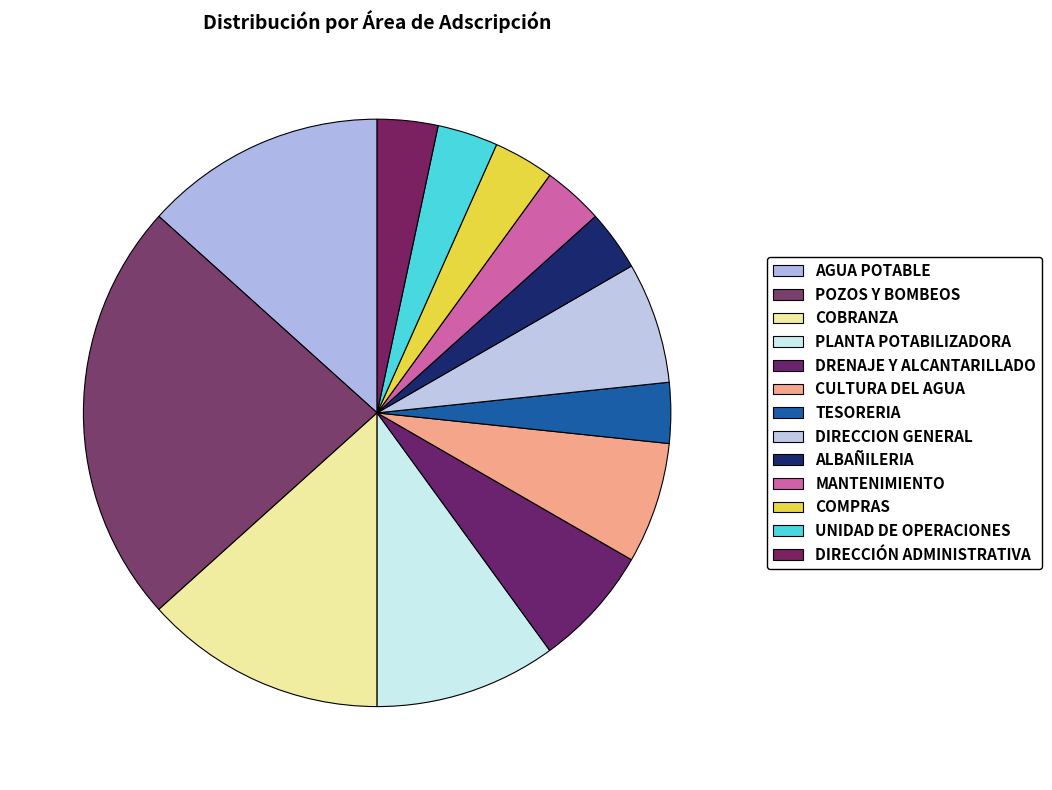

What percentage is NOT represented by POZOS Y BOMBEOS?

76.7%